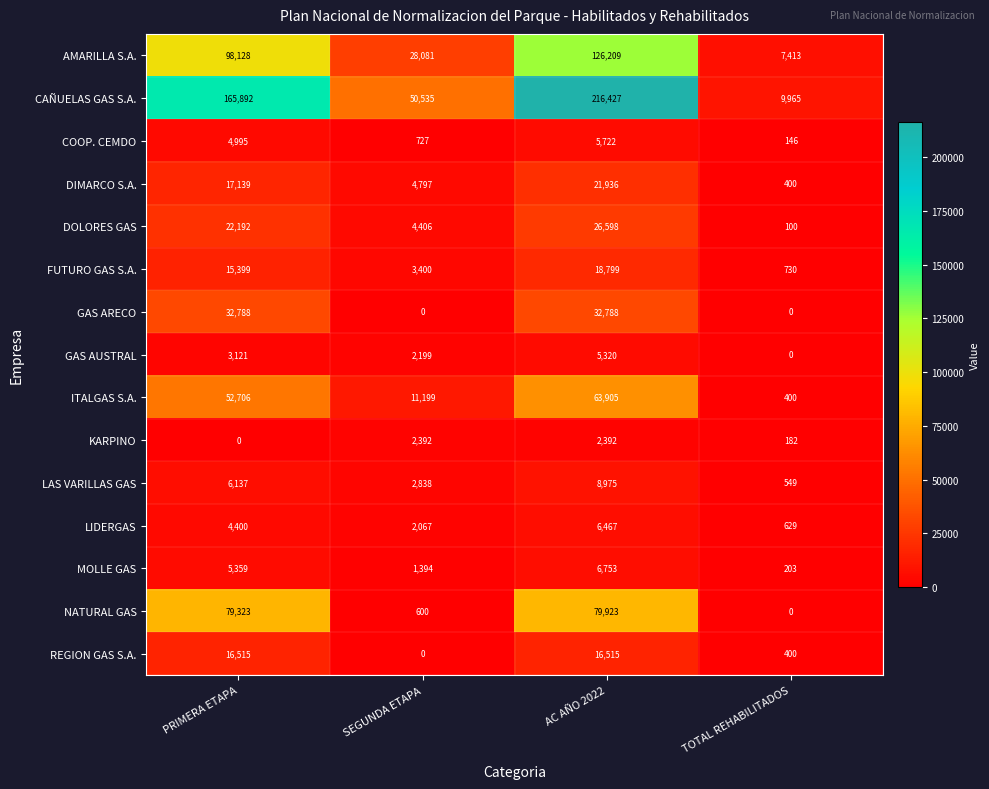

What is the spread (max minus min) of values at AC AÑO 2022?

214035